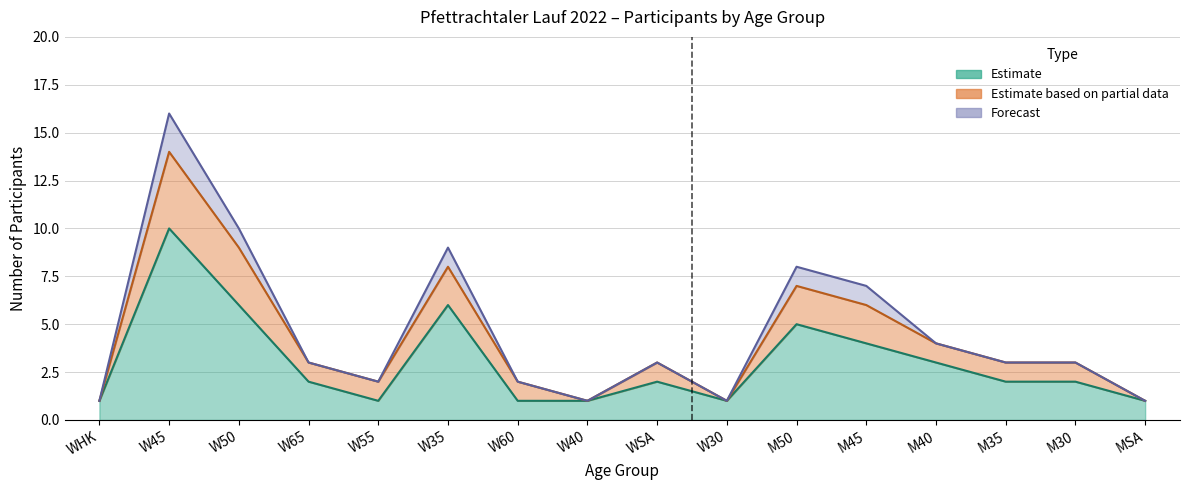

What position from the left is M45?

12